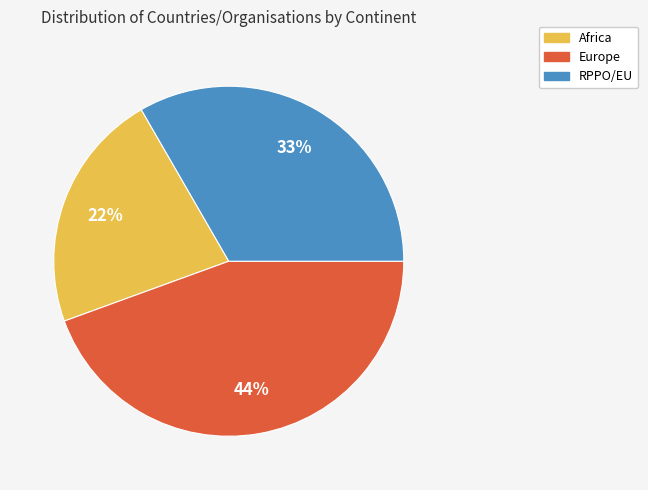

Which category has the smallest portion of the pie?

Africa